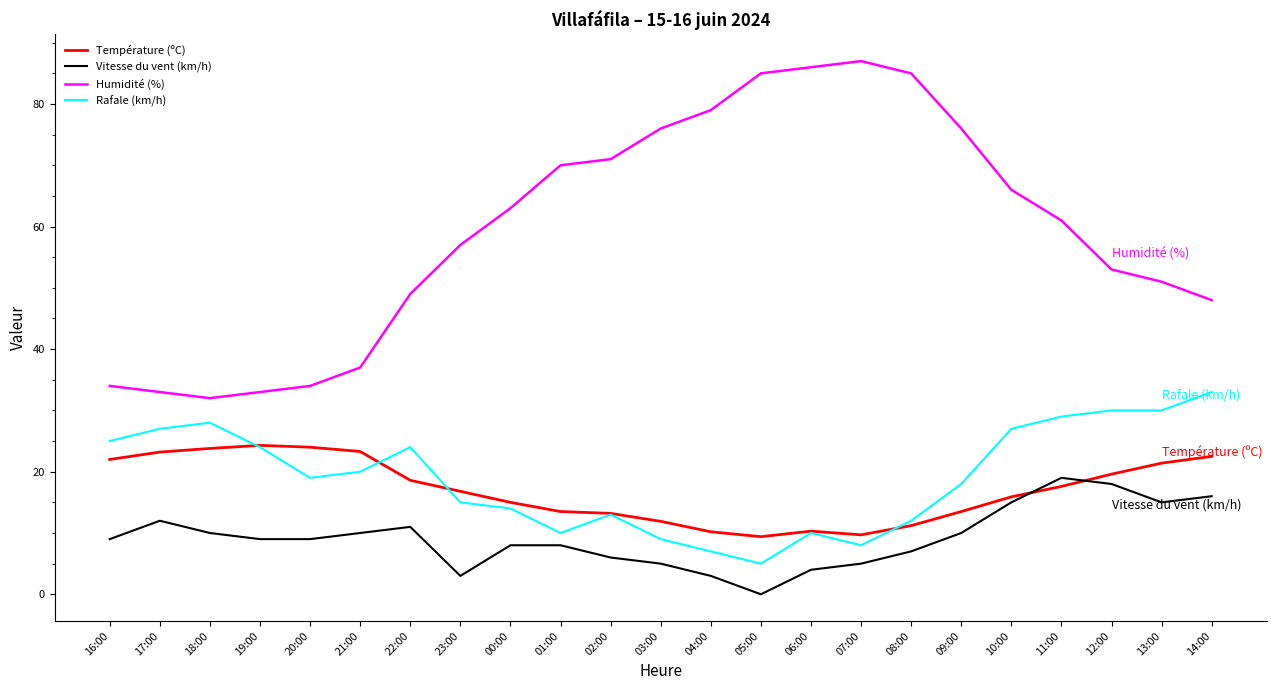

At which category does Rafale (km/h) reach its first local valley?

20:00